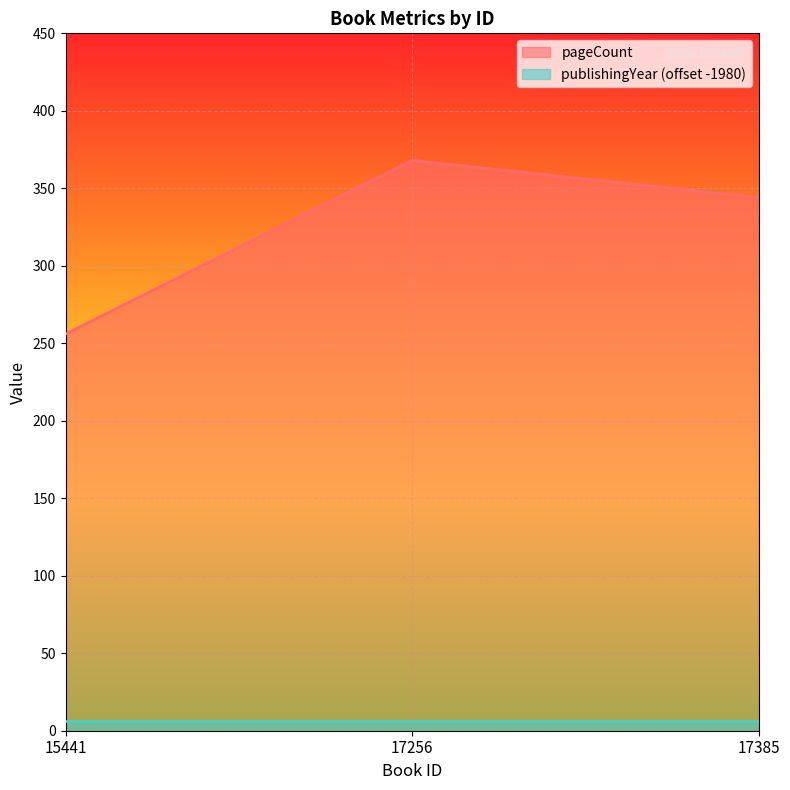

What is the approximate value at 15441?

256